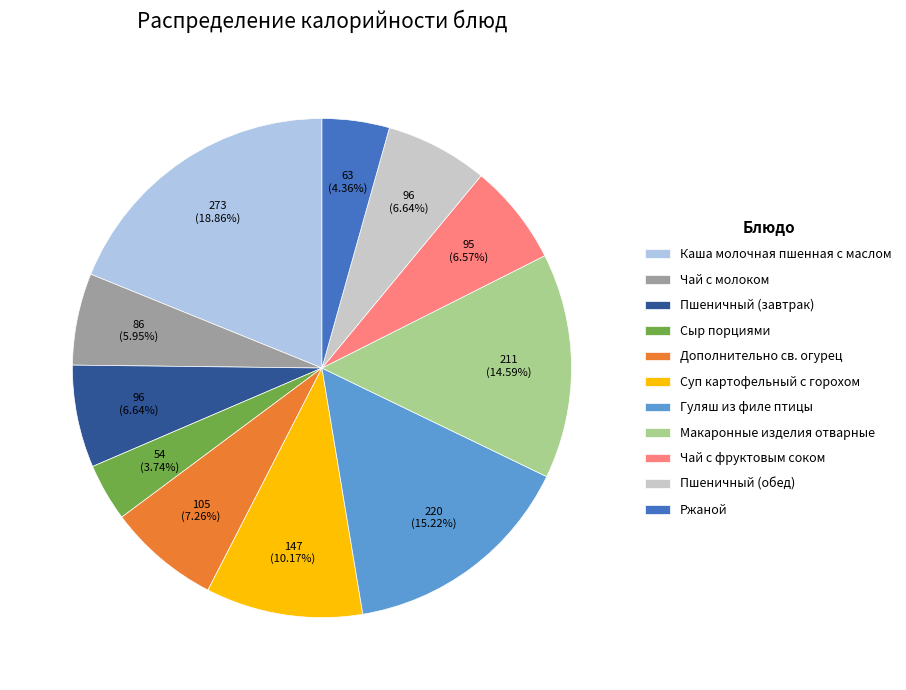

Which slice is the smallest?

Сыр порциями